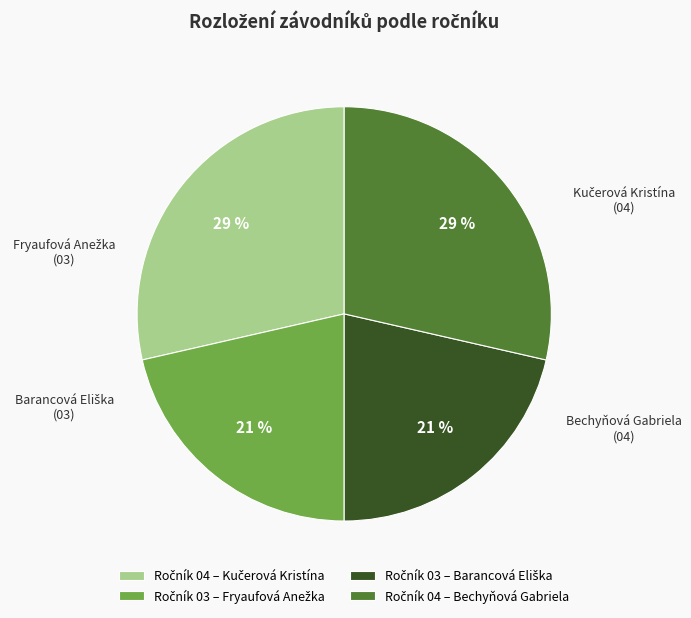

To the nearest percent, what is the average slice percentage?

25%